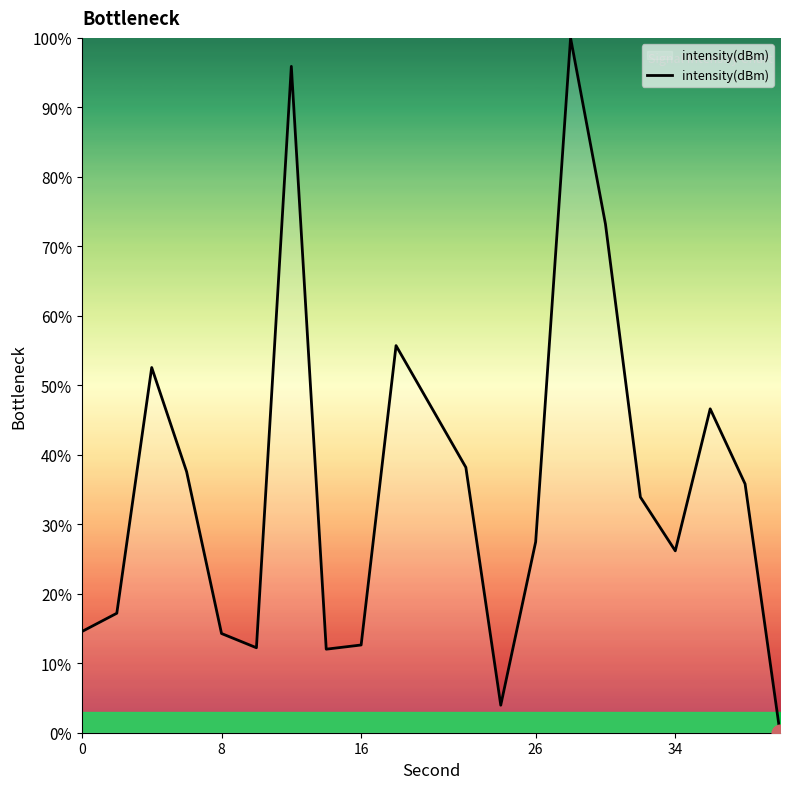

What is the difference between the maximum and minimum values?

100.0